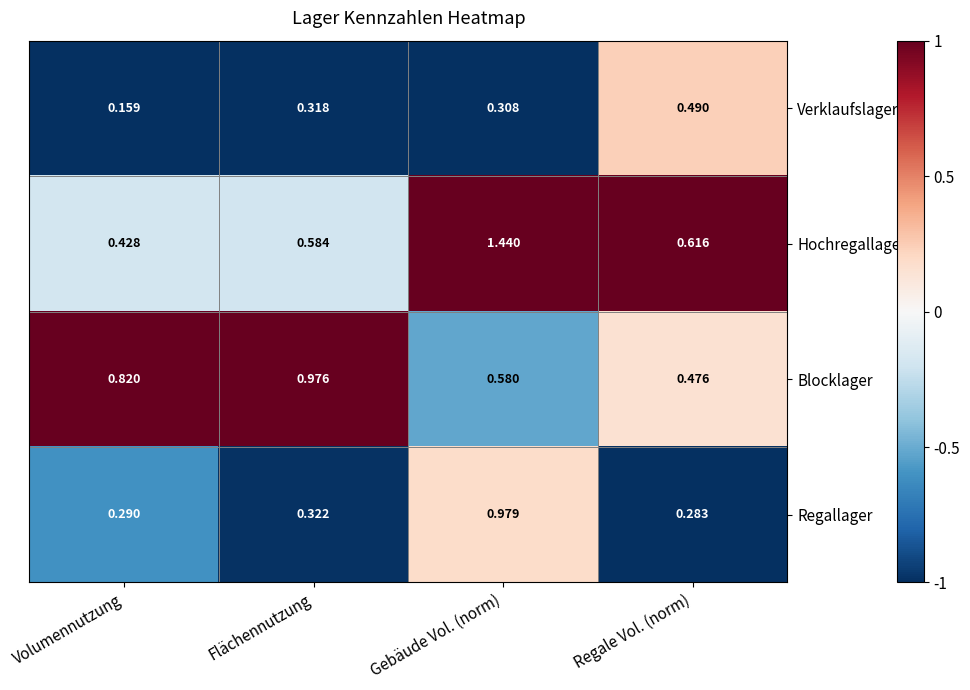

Which category has the highest value in the Hochregallager series?

Gebäude Vol. (norm)